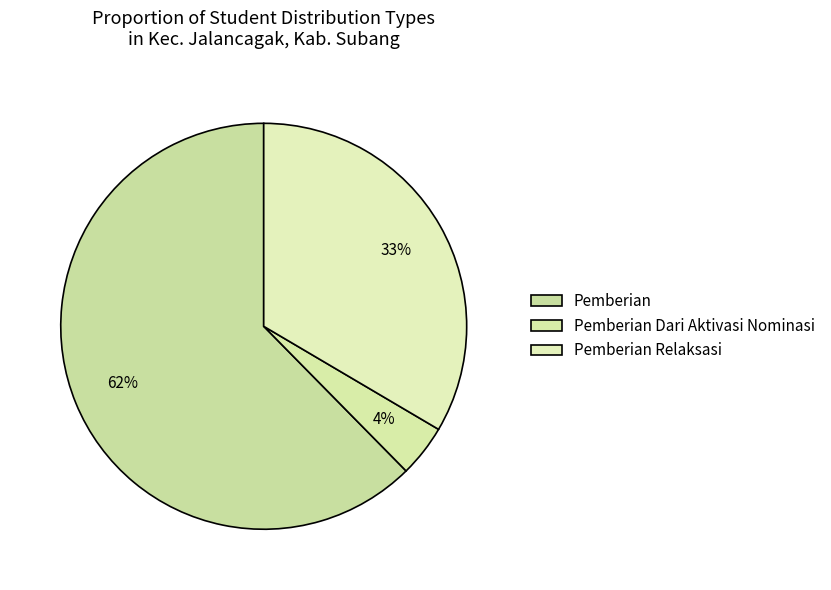

How many slices are in this pie chart?

3